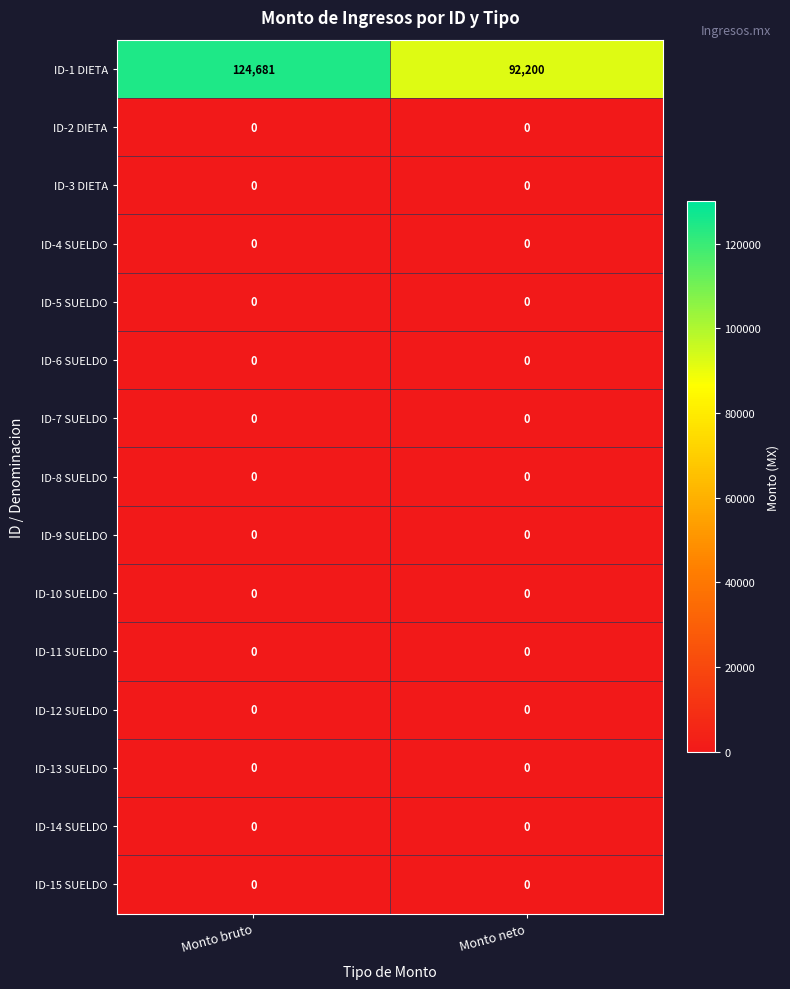

What is the total value across all series at Monto bruto?

124681